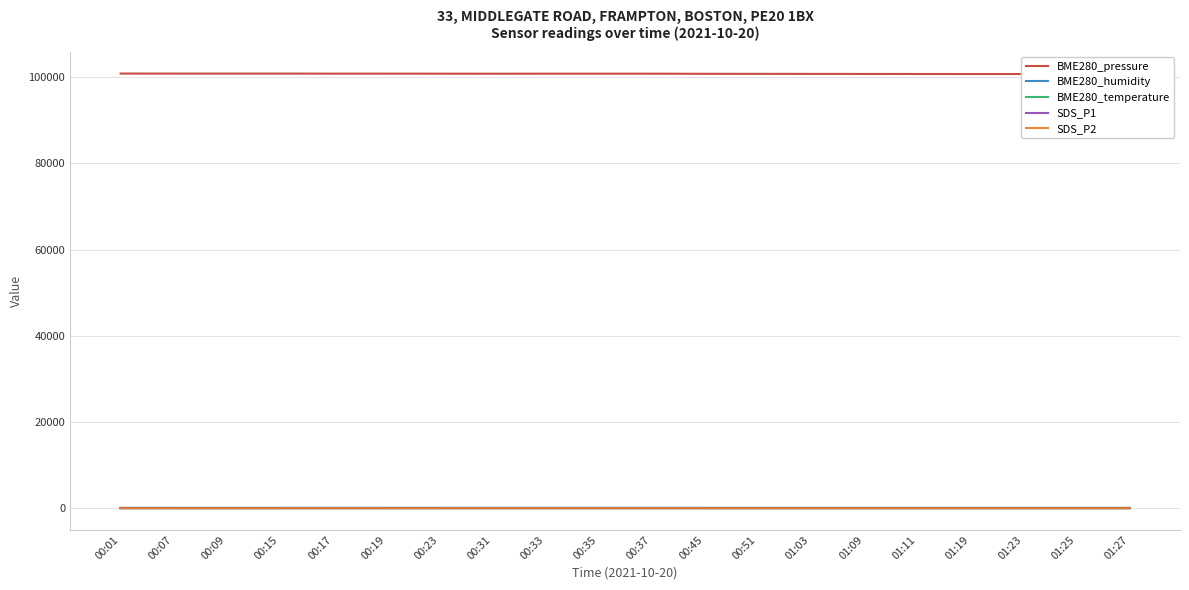

What is the spread (max minus min) of values at 00:31?

100785.5